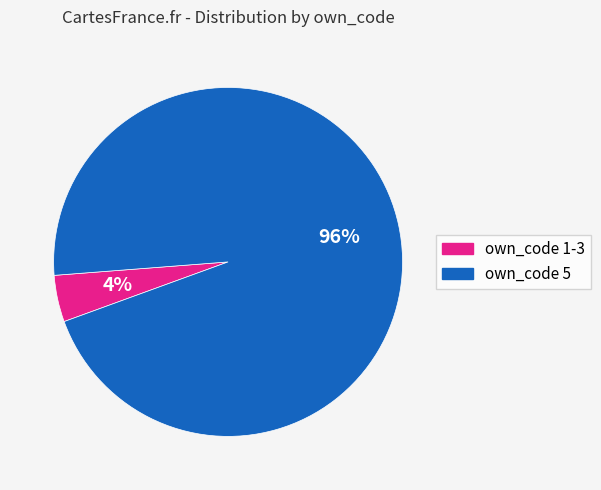

Does any single category account for the majority?

Yes